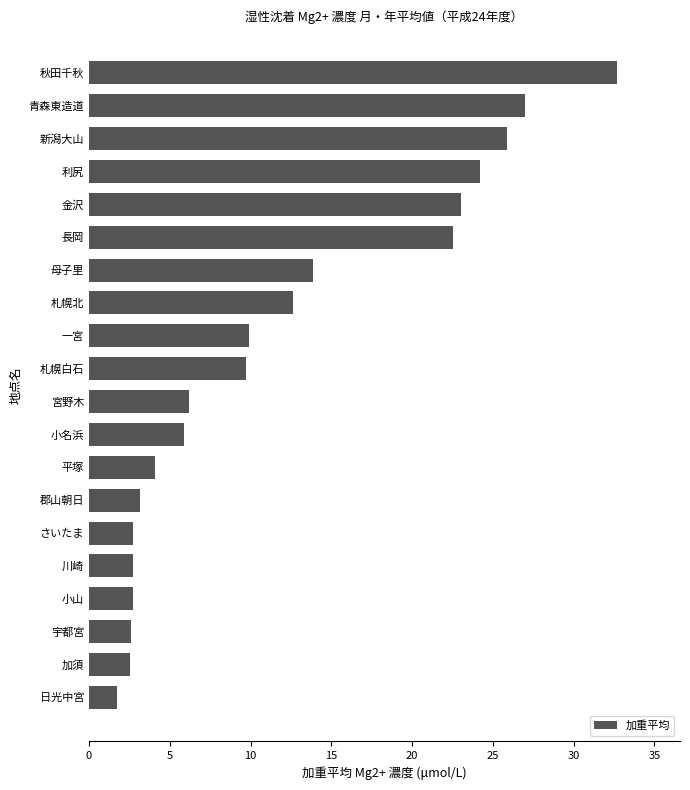

Between 母子里 and 金沢, which is larger?

金沢